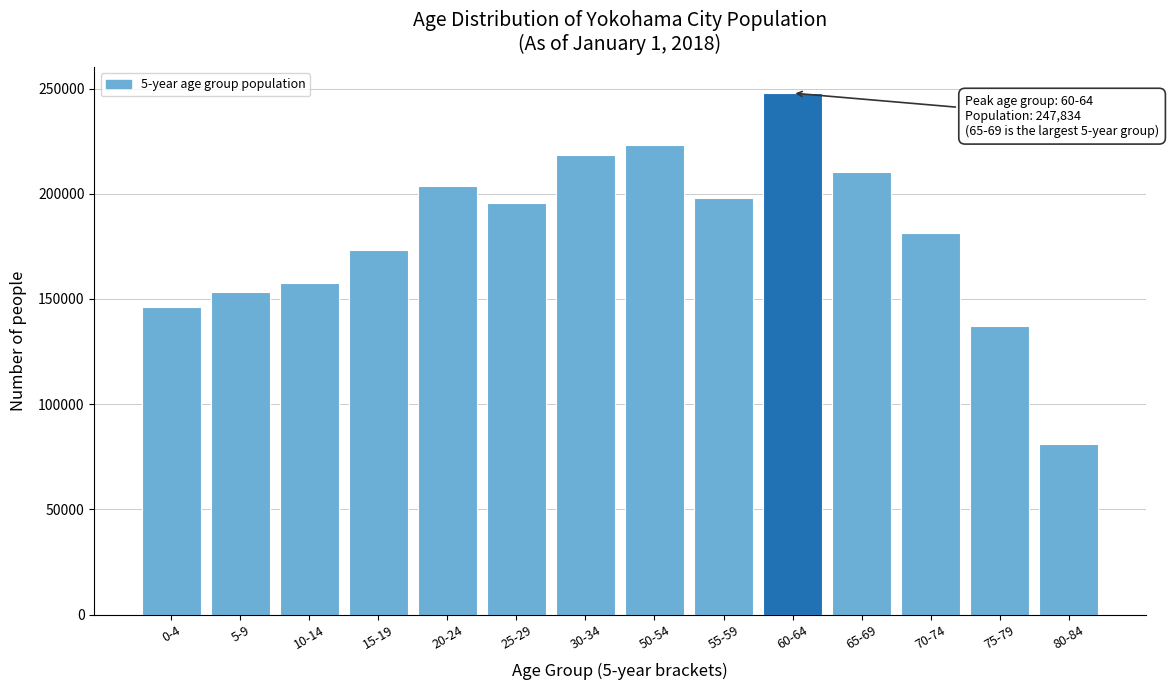

Reading left to right, what are all the values shown in this chart?

146044	153302	157672	173050	203744	195543	218655	223400	197756	247834	210436	181119	137020	80852